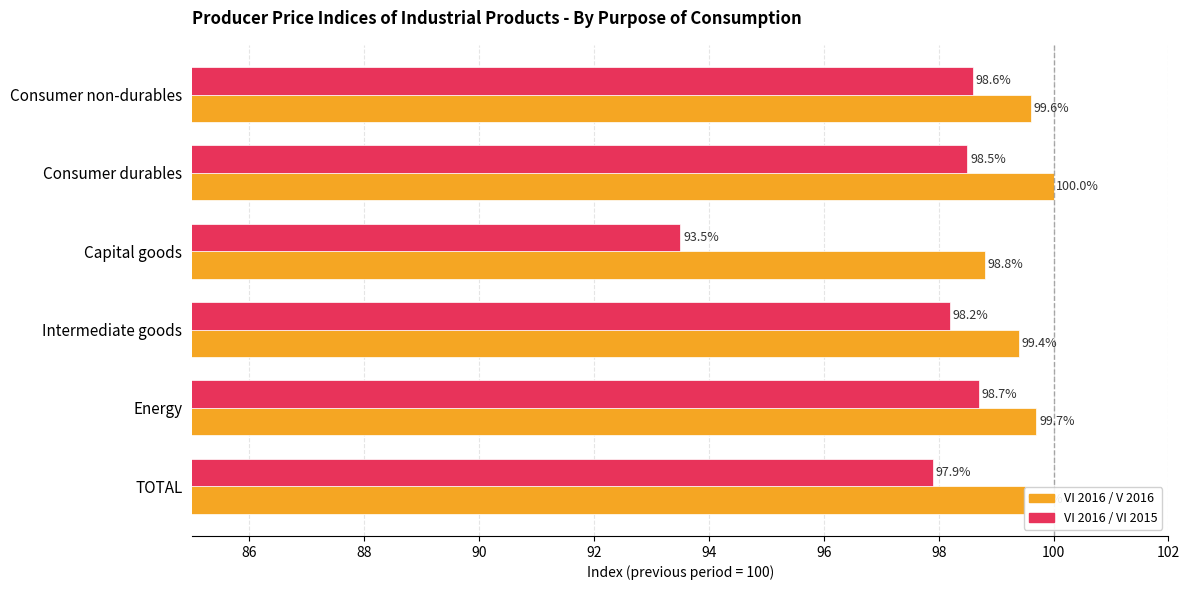

At how many categories does at least one series exceed 97?

6